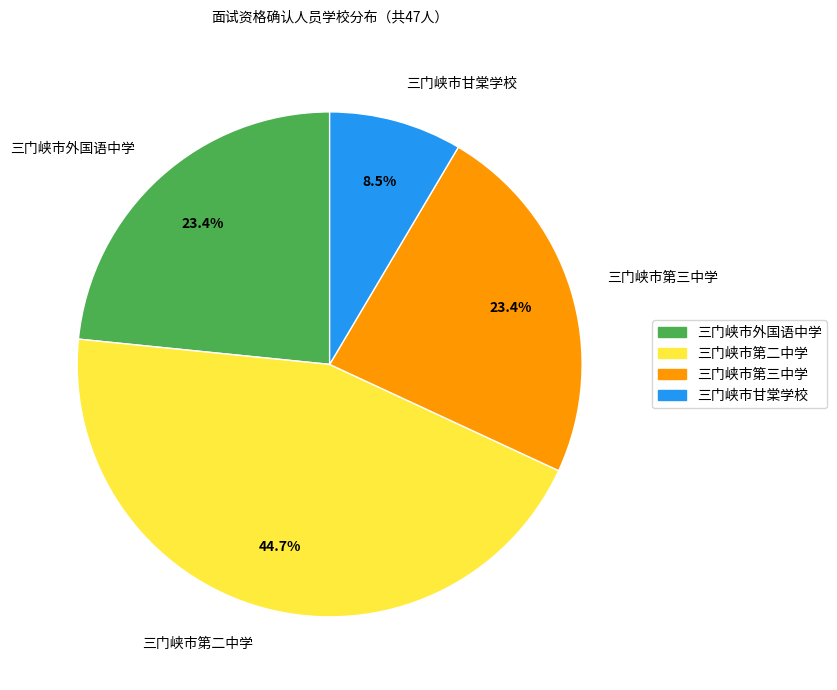

How many segments does this pie chart have?

4